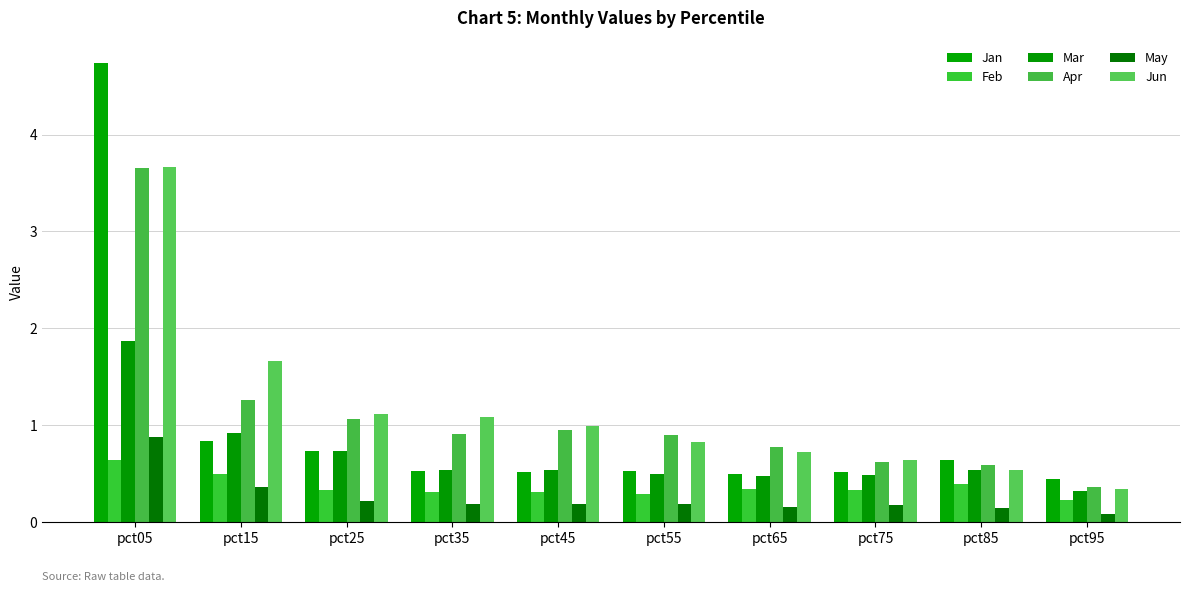

What is the value of the May bar at the 4th from the left?

0.2